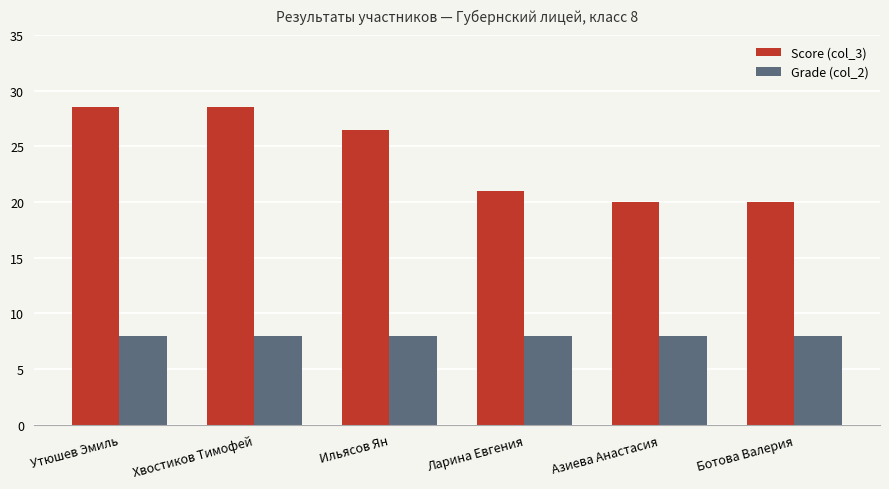

Is the value of Score (col_3) at Ильясов Ян greater than the value of Grade (col_2) at Утюшев Эмиль?

Yes